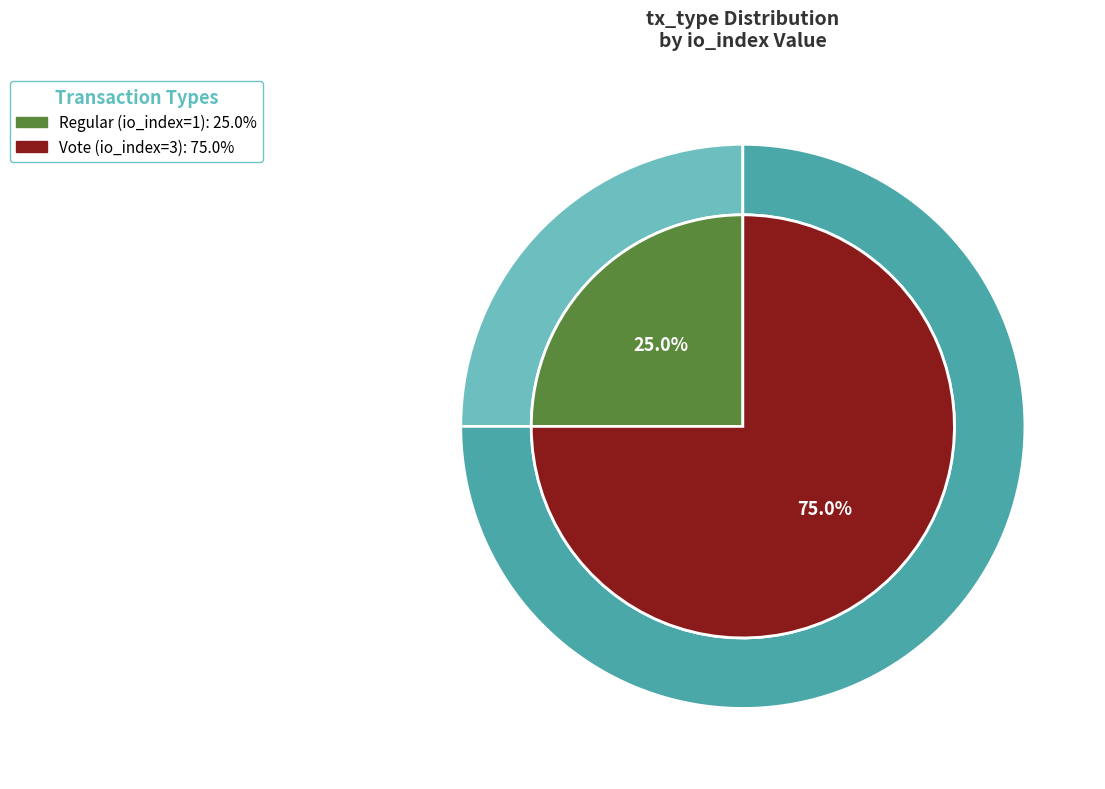

What is the ratio of the value at Regular to the value at Vote?

0.3